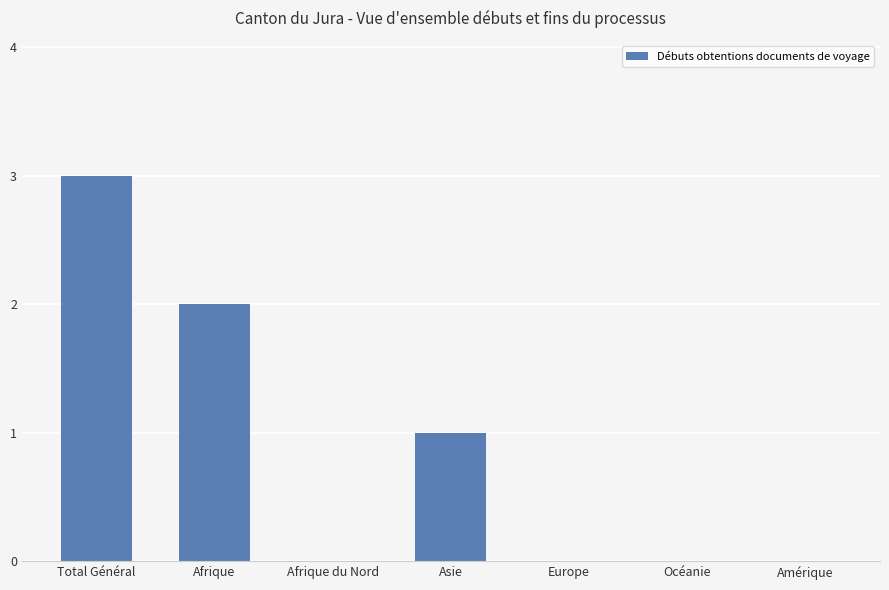

What is the maximum value shown in the chart?

3